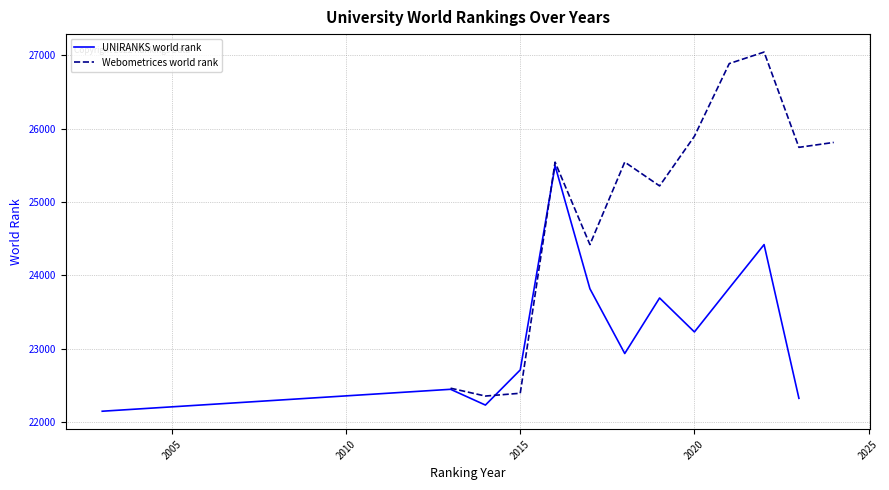

What is the difference between the maximum and second lowest values in the Webometrices world rank series?

4652